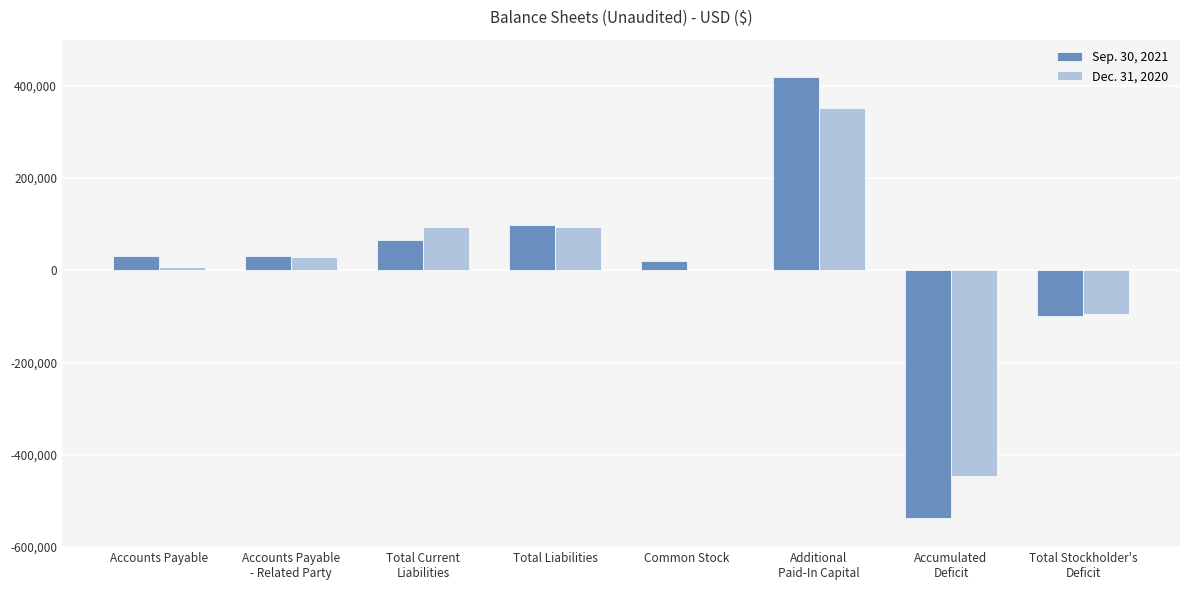

What is the greatest value displayed?

419028